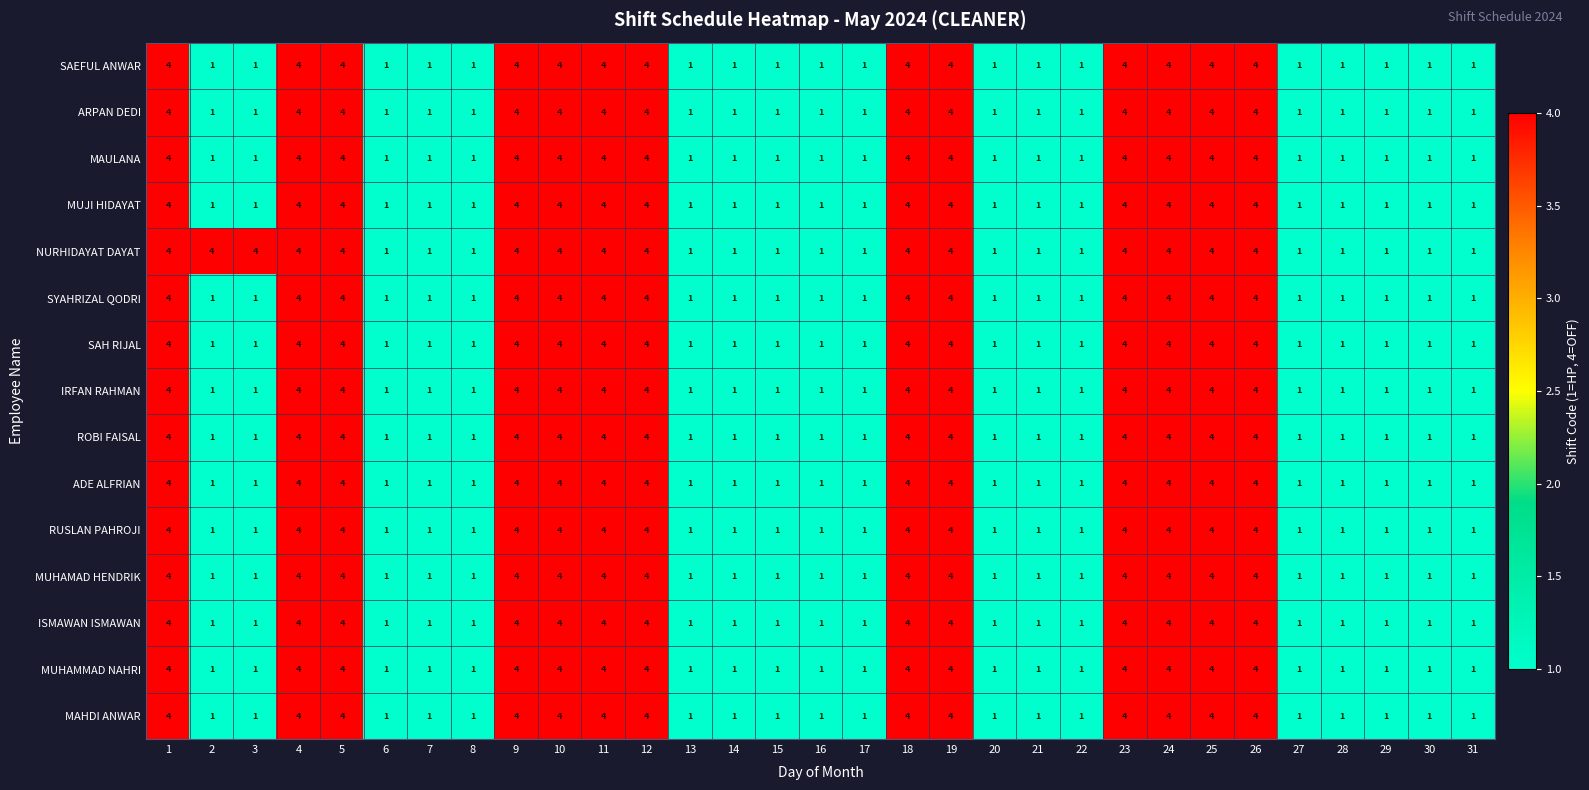

What is the greatest value displayed?

4